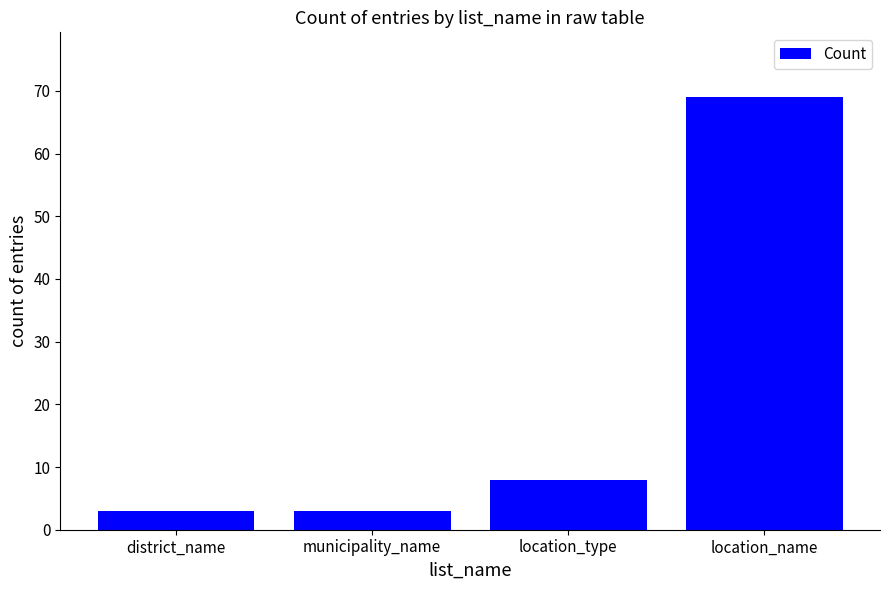

What is the sum of all values?

83